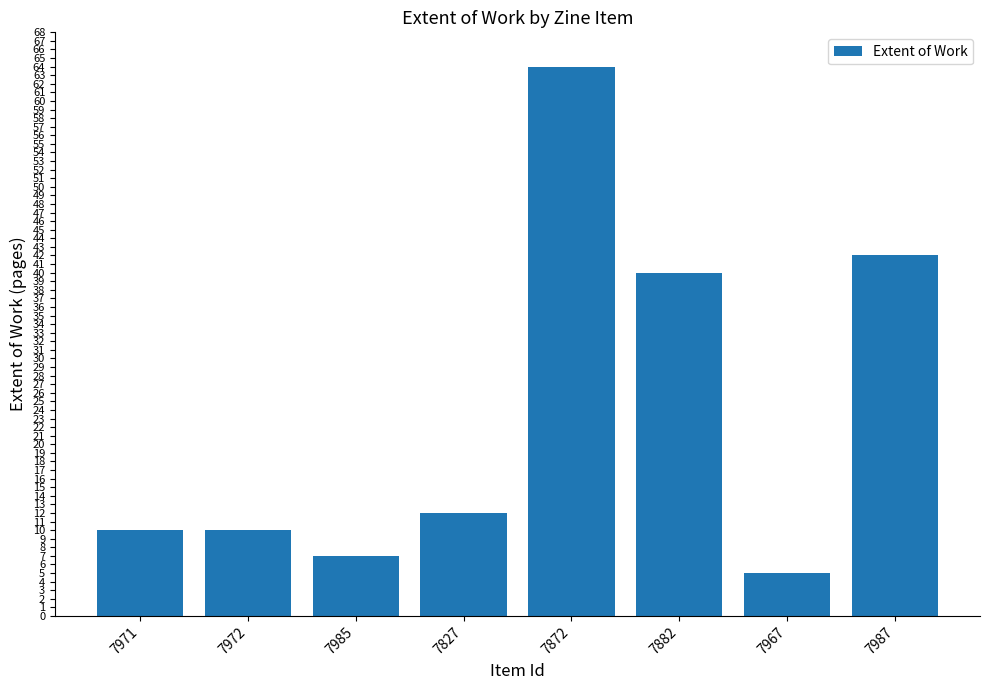

What is the label of the 4th bar from the left?

7827